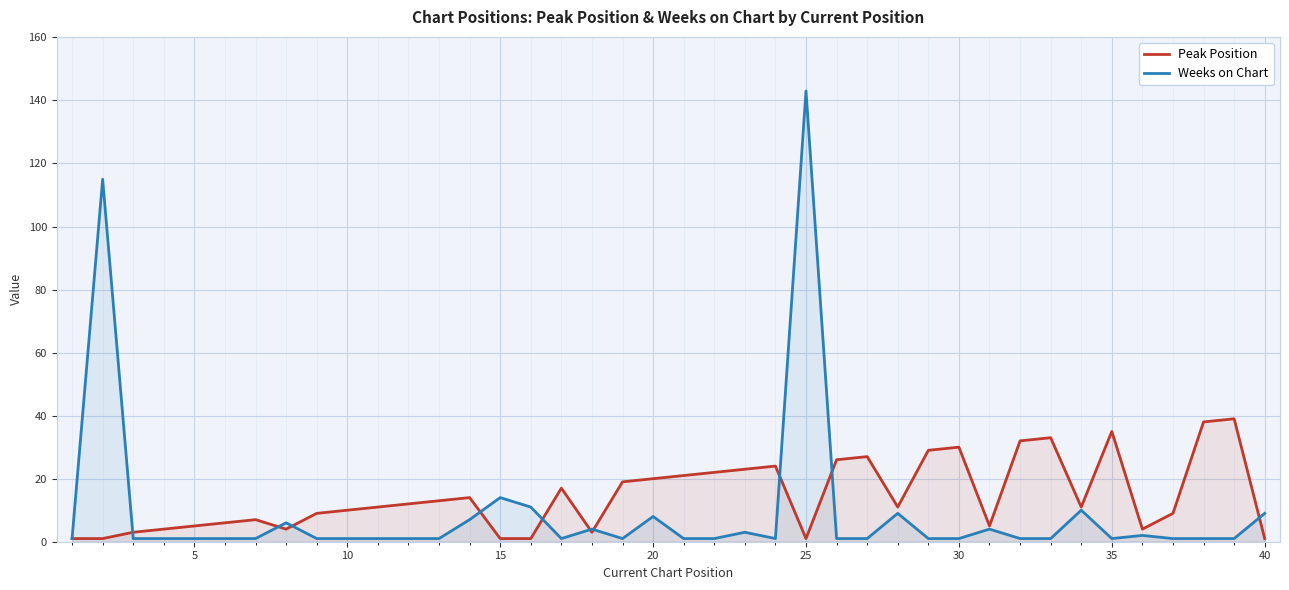

List the series in order of their peak value, highest first.

Weeks on Chart, Peak Position